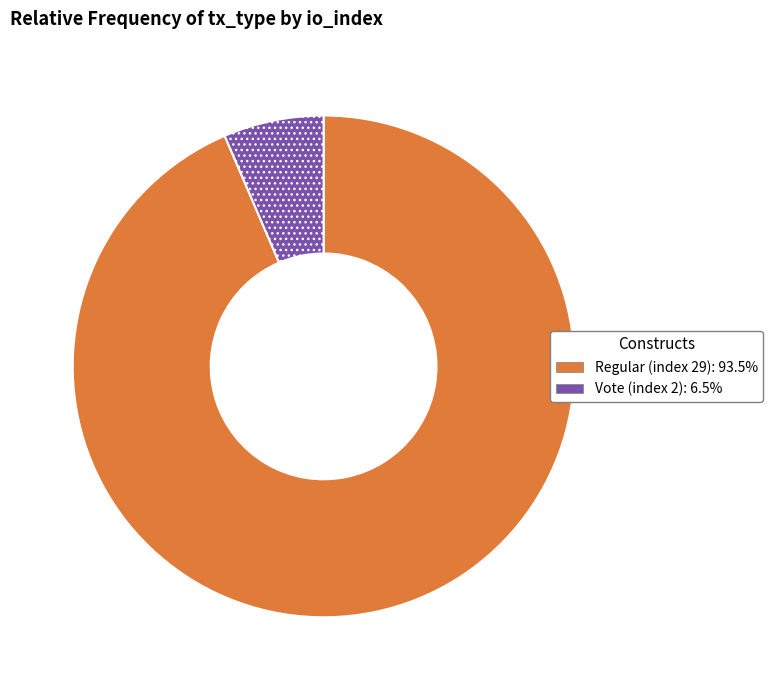

Which category has the smallest portion of the pie?

Vote (index 2)